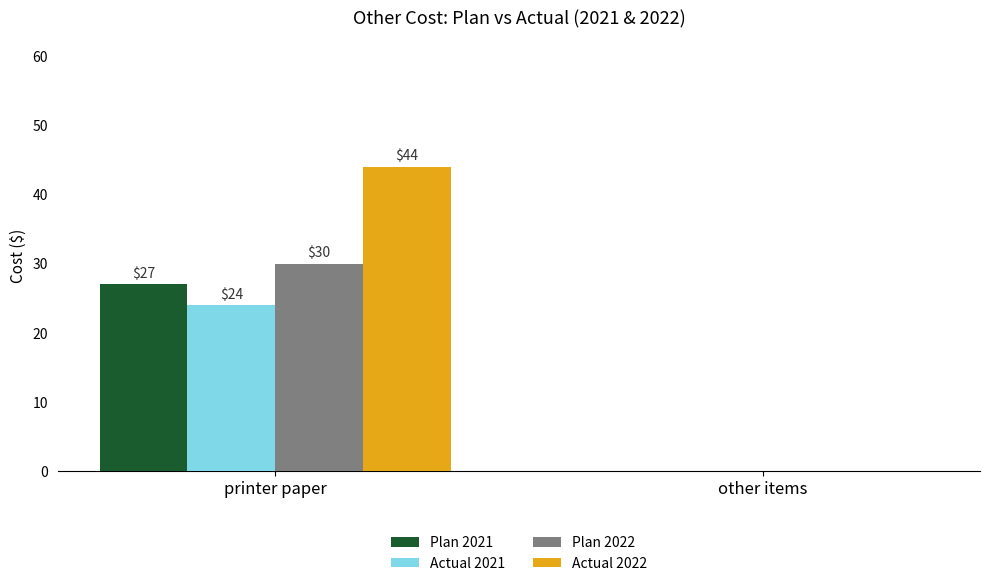

Which series has the widest spread of values?

Actual 2022